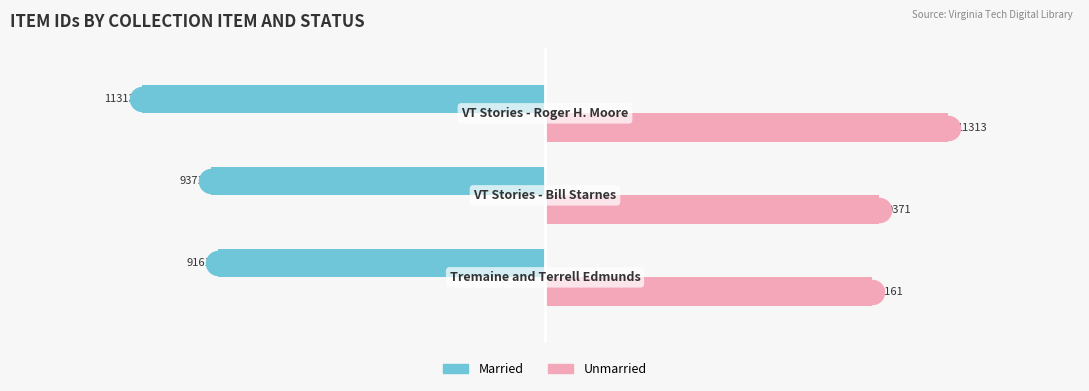

At how many categories does at least one series exceed -9865?

3